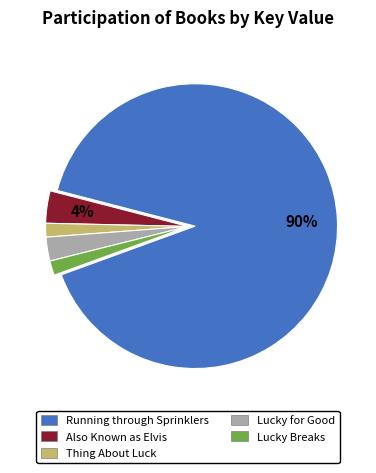

Does Running through Sprinklers account for over 50% of the chart?

Yes